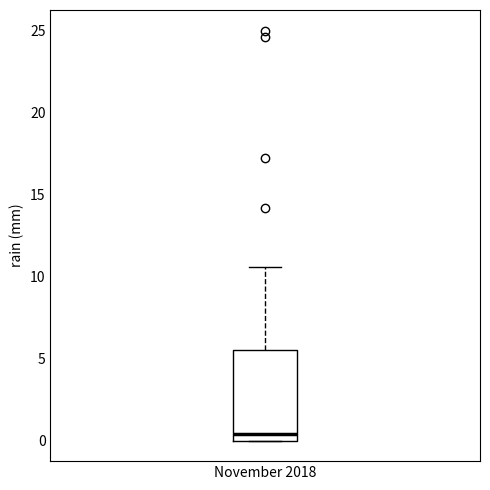

Transcribe this box plot: give where the median line is, the range the box spans, and where the two whiskers end, as read against the y-axis. The values are not printed on the chart, so give them approximately, as read against the axis.

median 0.5, box 0.0 to 5.5, whiskers 0.0 to 10.5